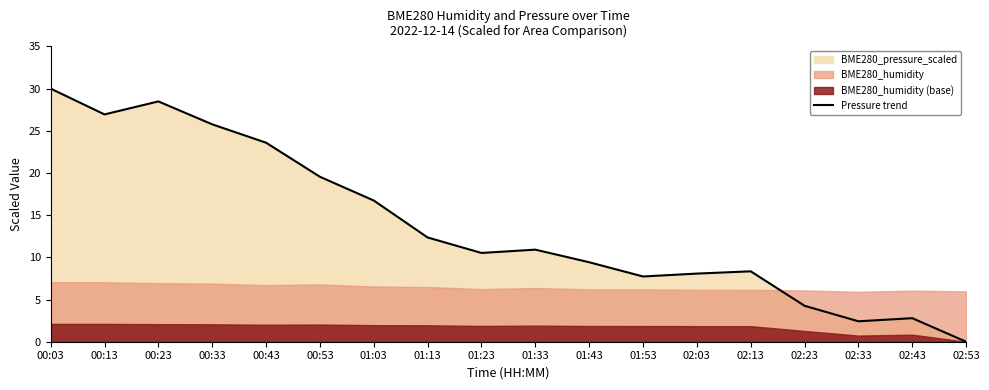

What is the sum of the values at 01:23 and 02:13?

18.9